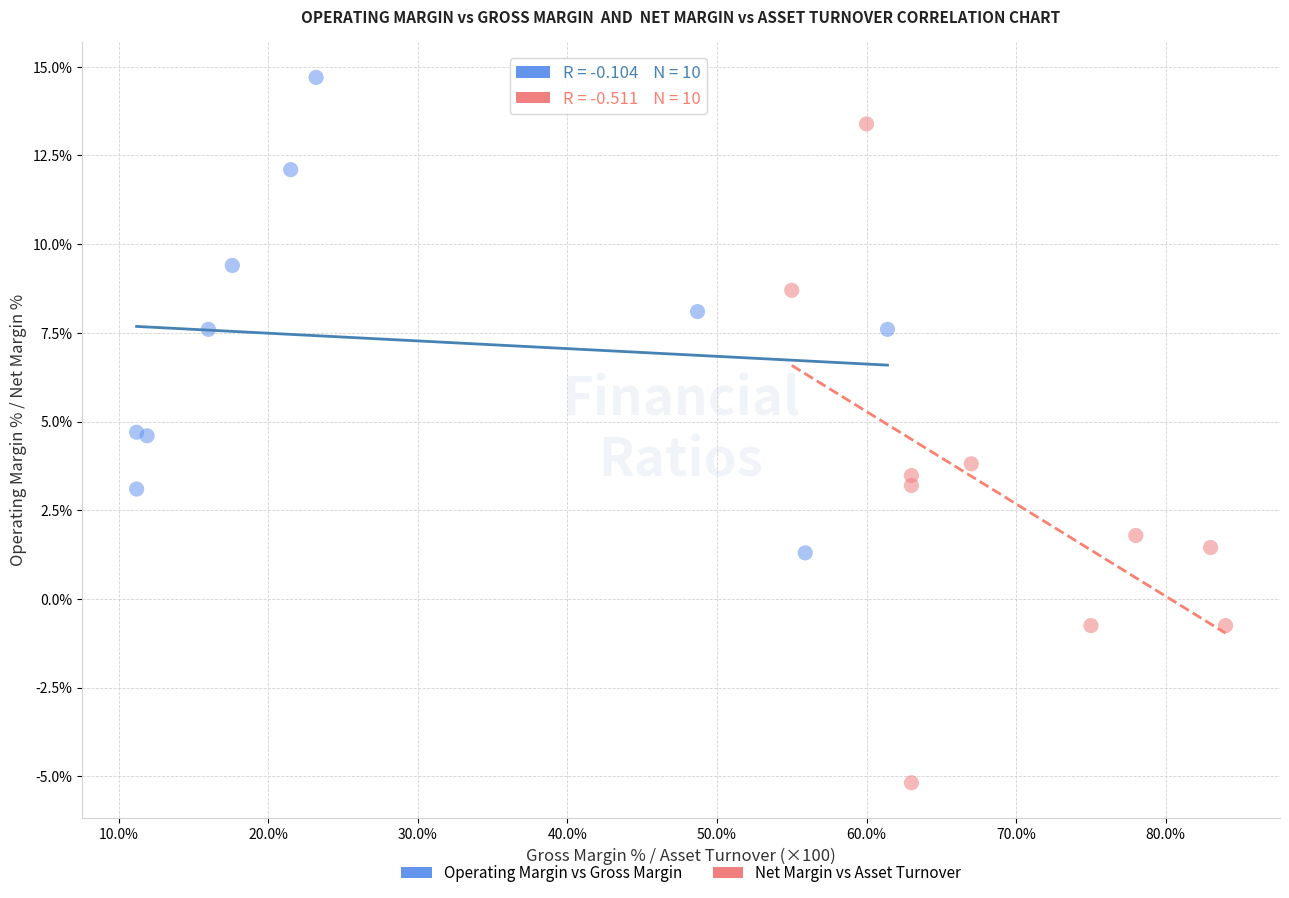

Which series reaches the minimum Y coordinate?

Net Margin vs Asset Turnover